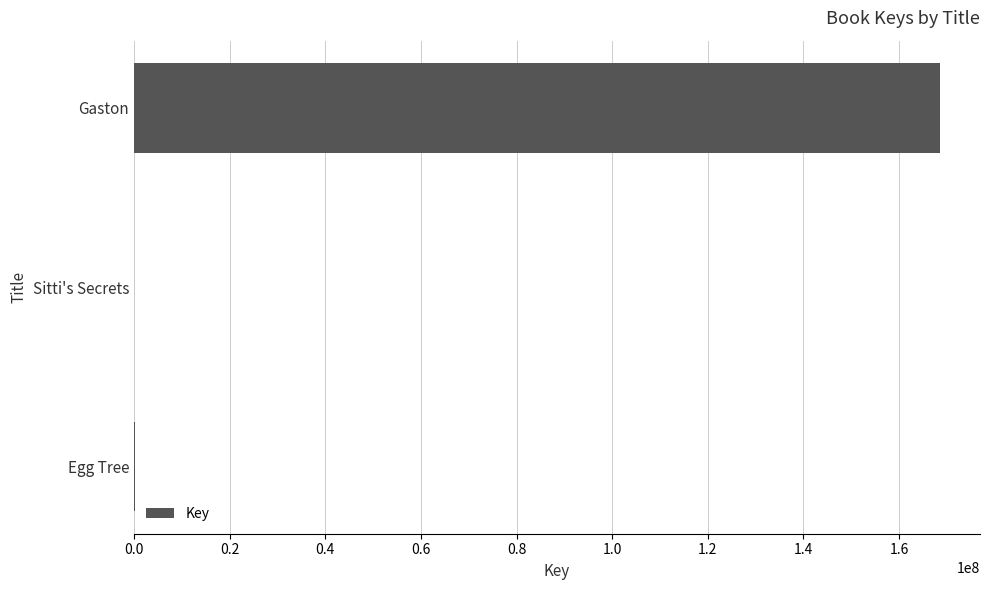

The value at Gaston is 168488454. True or false?

True